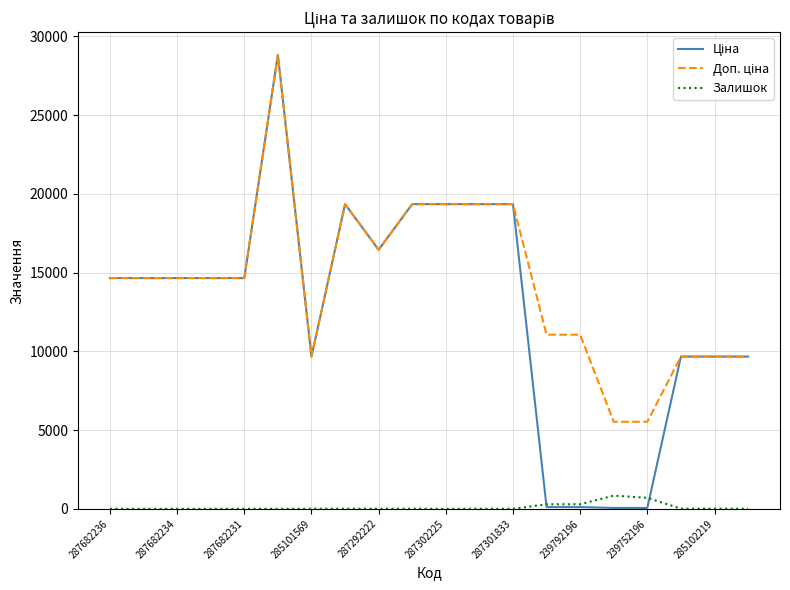

What is the maximum value shown in the chart?

28821.8